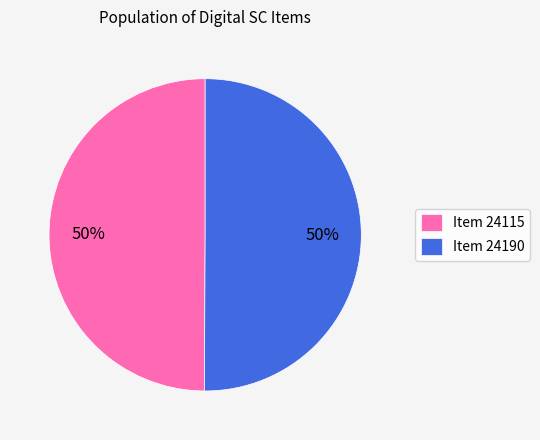

What percentage is the Item 24190 slice, to the nearest percent?

50%